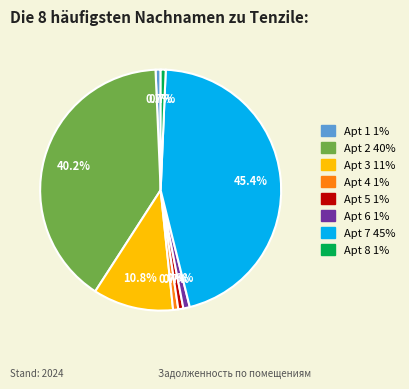

Is there a majority slice in this chart?

No